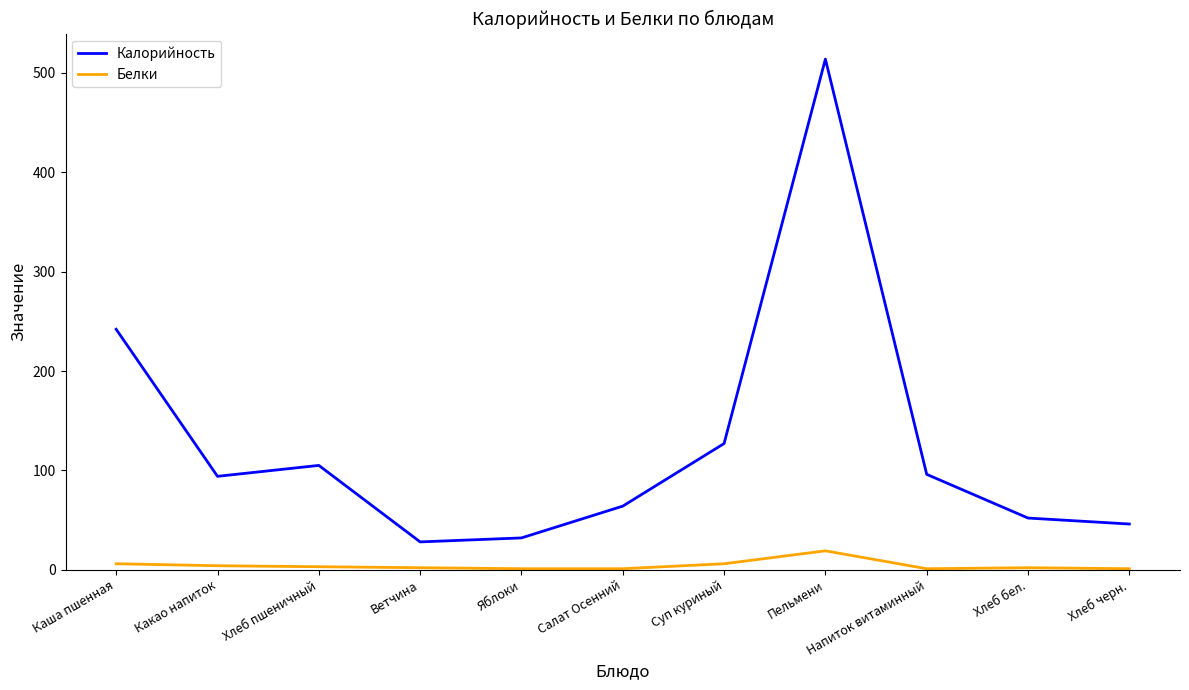

True or false: Белки and Калорийность intersect in this chart.

False